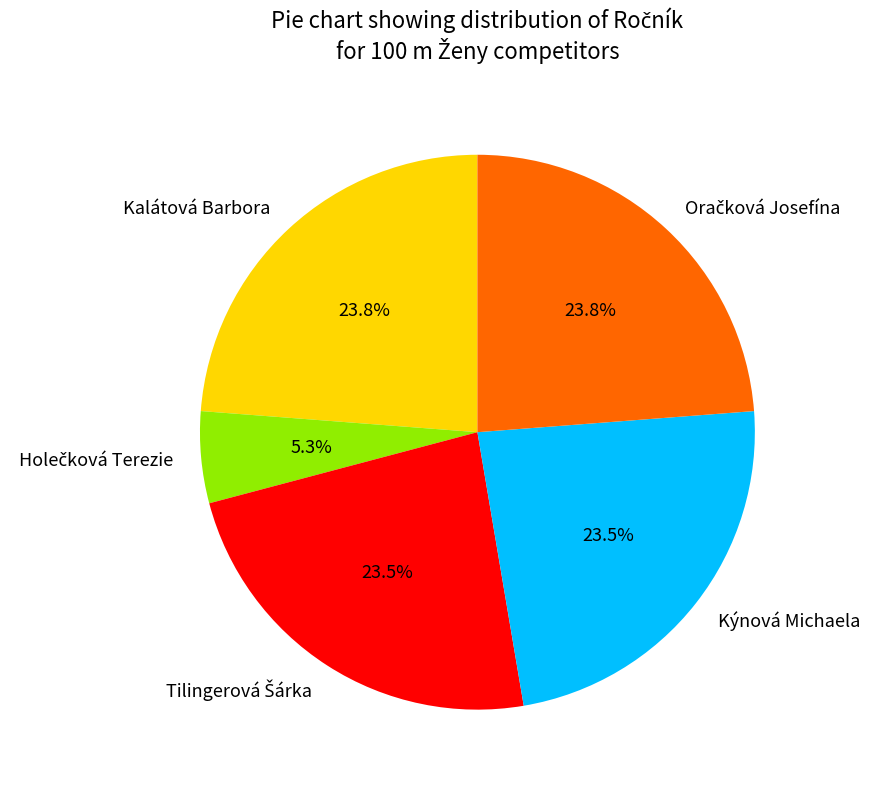

Does any single category account for the majority?

No